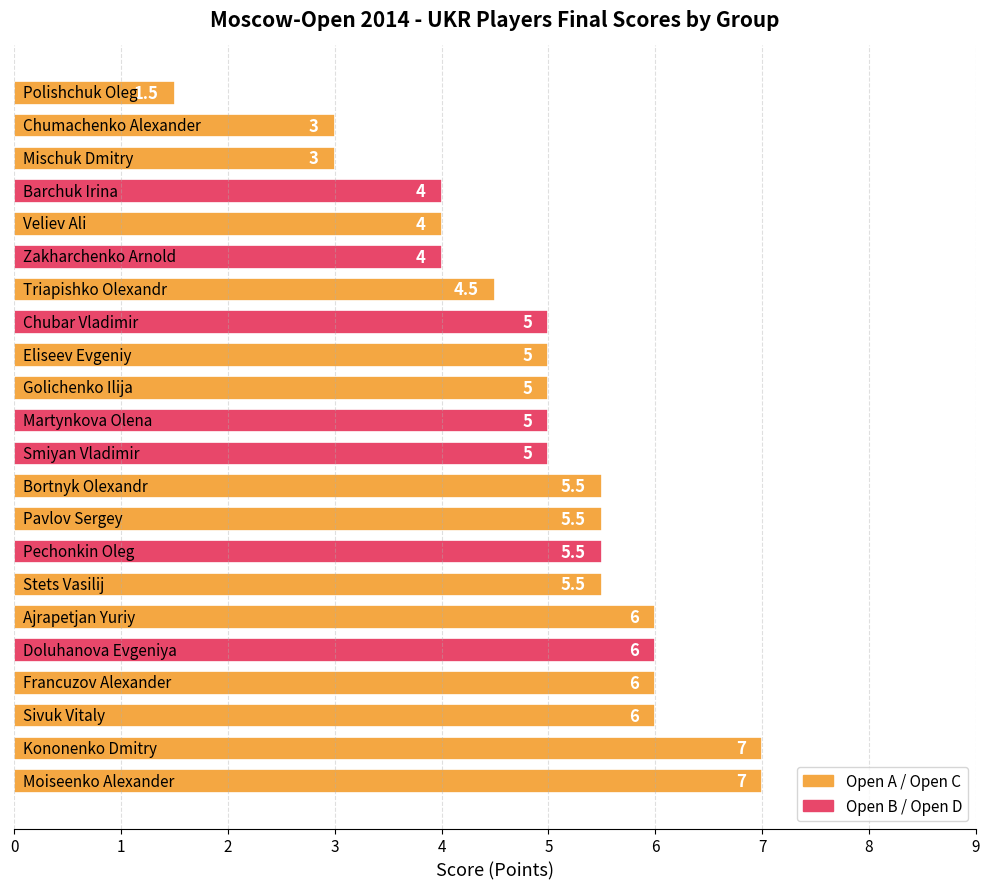

What is the difference between the maximum and second lowest values?

4.0